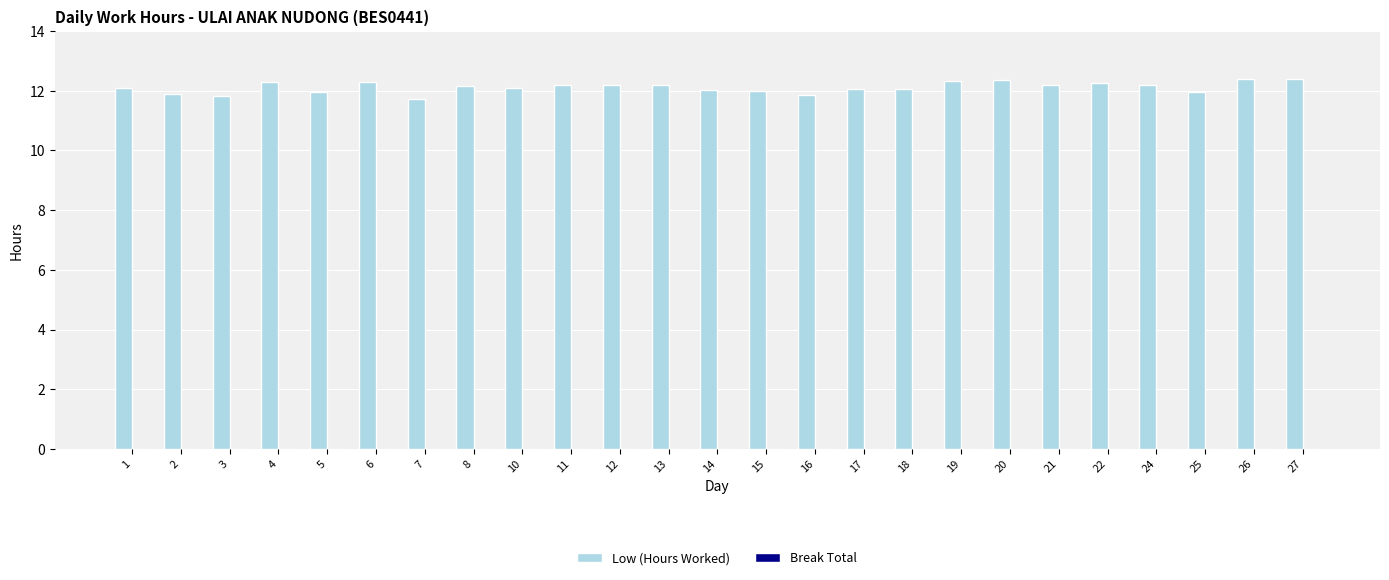

What is the difference between the maximum and minimum values?

0.7